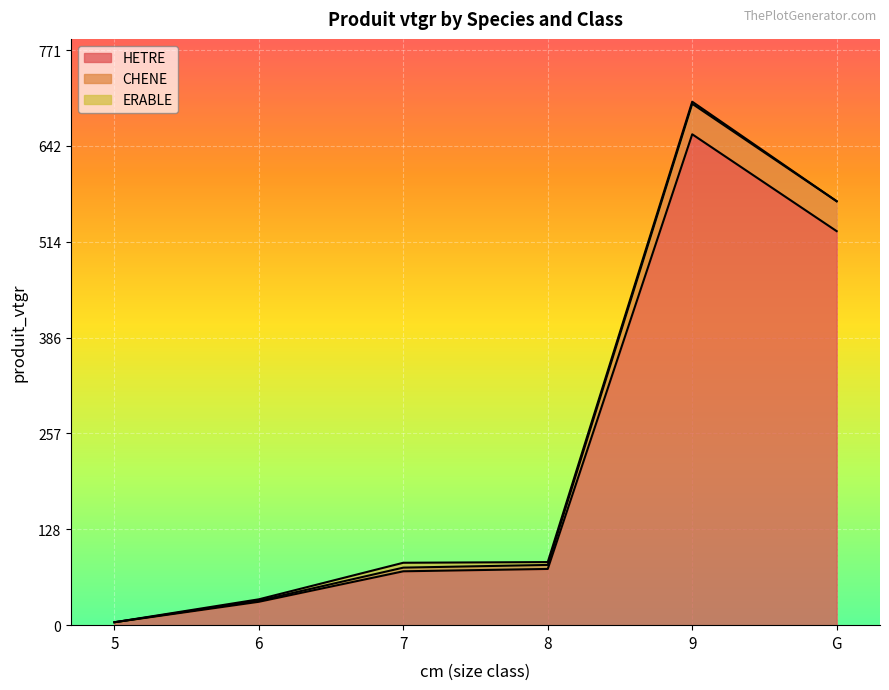

Where is HETRE nearest to the value 330?

G